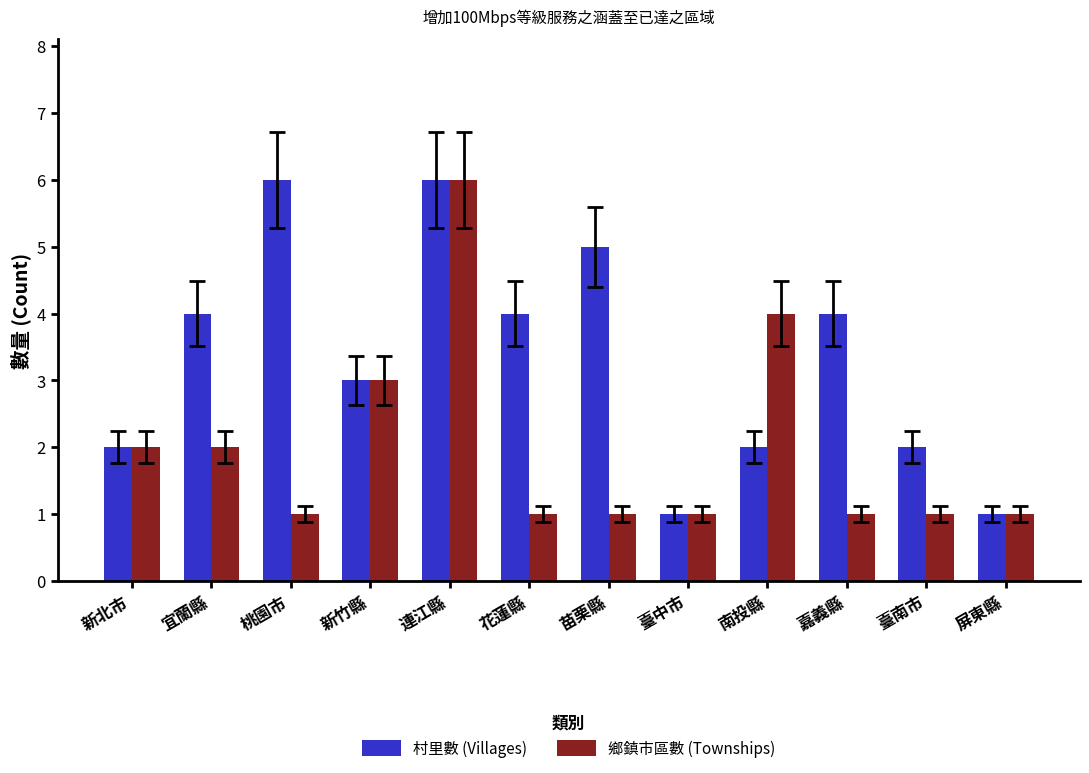

Does the chart contain any negative values?

No